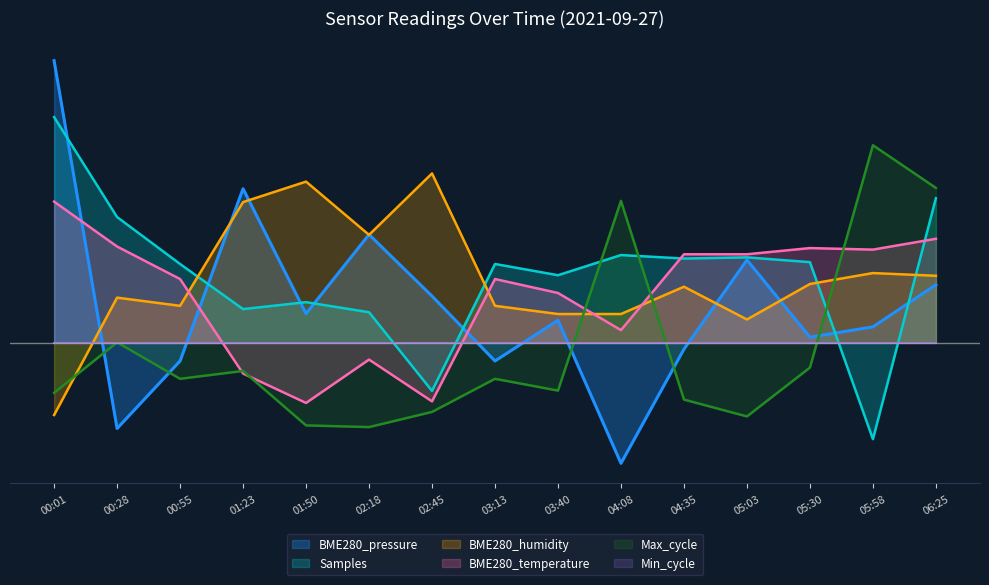

At which category is the sum across all series the highest?

06:25